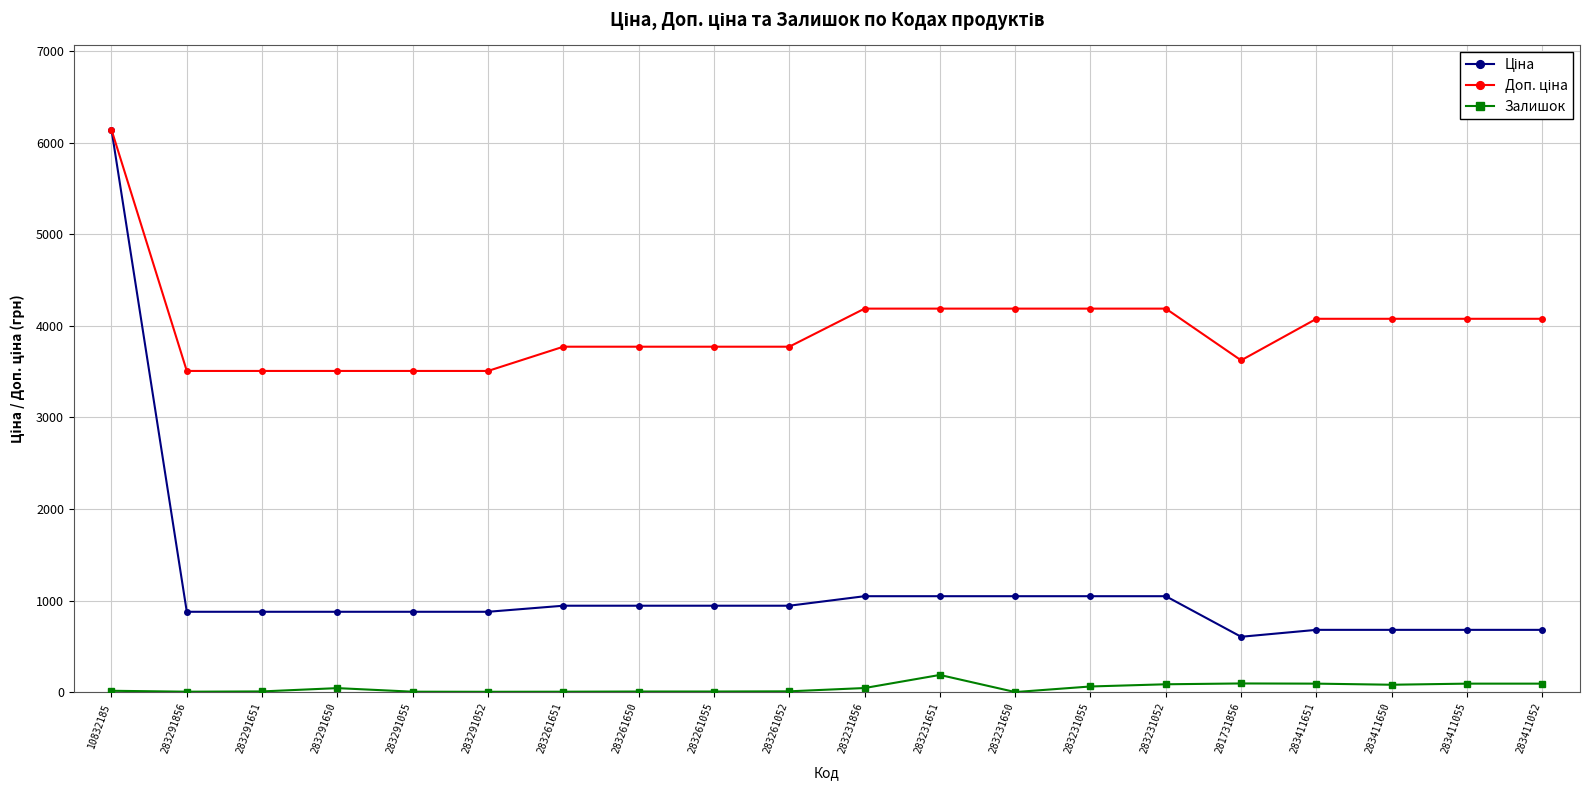

Which label corresponds to the largest value in the chart?

10832185